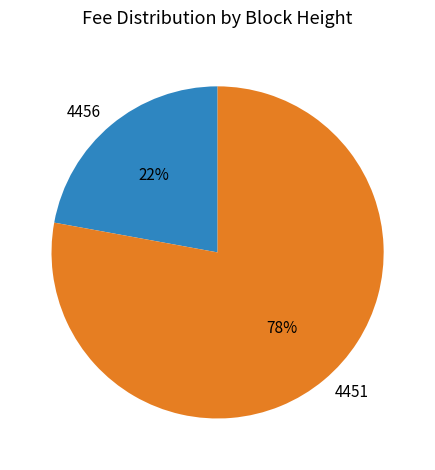

What is the ratio of the value at 4451 to the value at 4456?

3.5